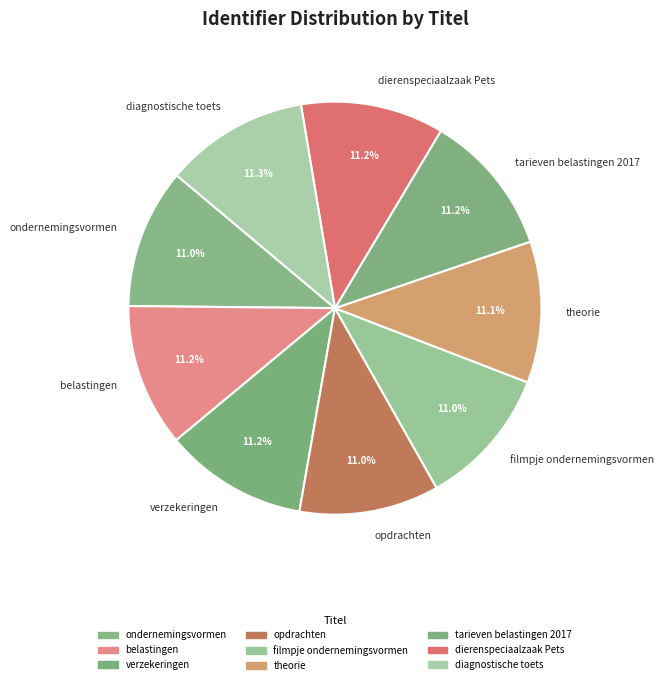

How much of the chart is everything except opdrachten?

89.0%